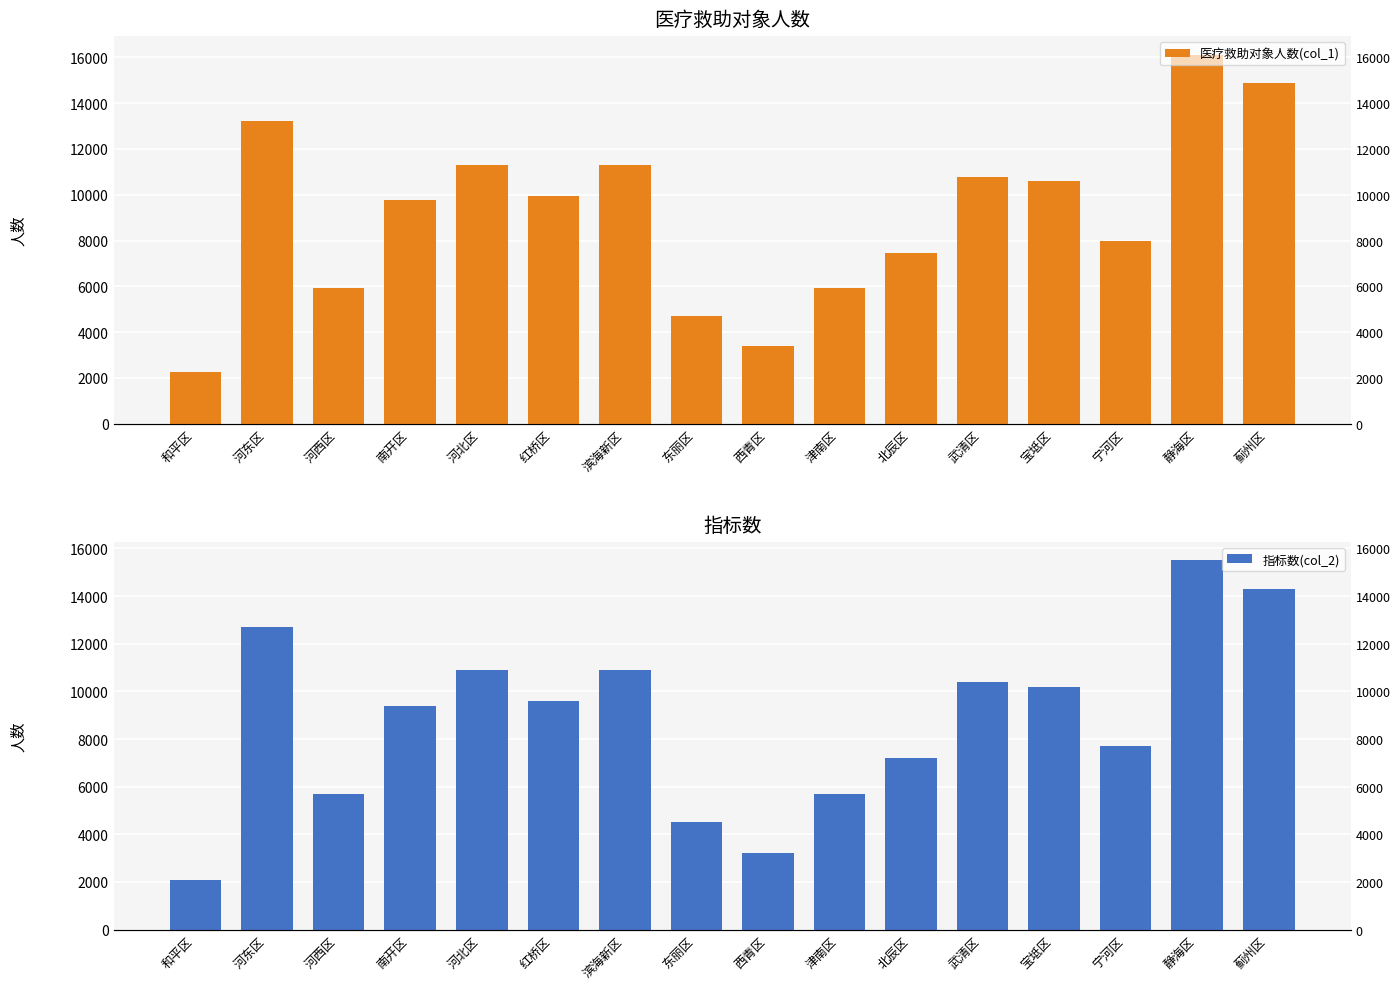

What is the total value across all series at 红桥区?

19544